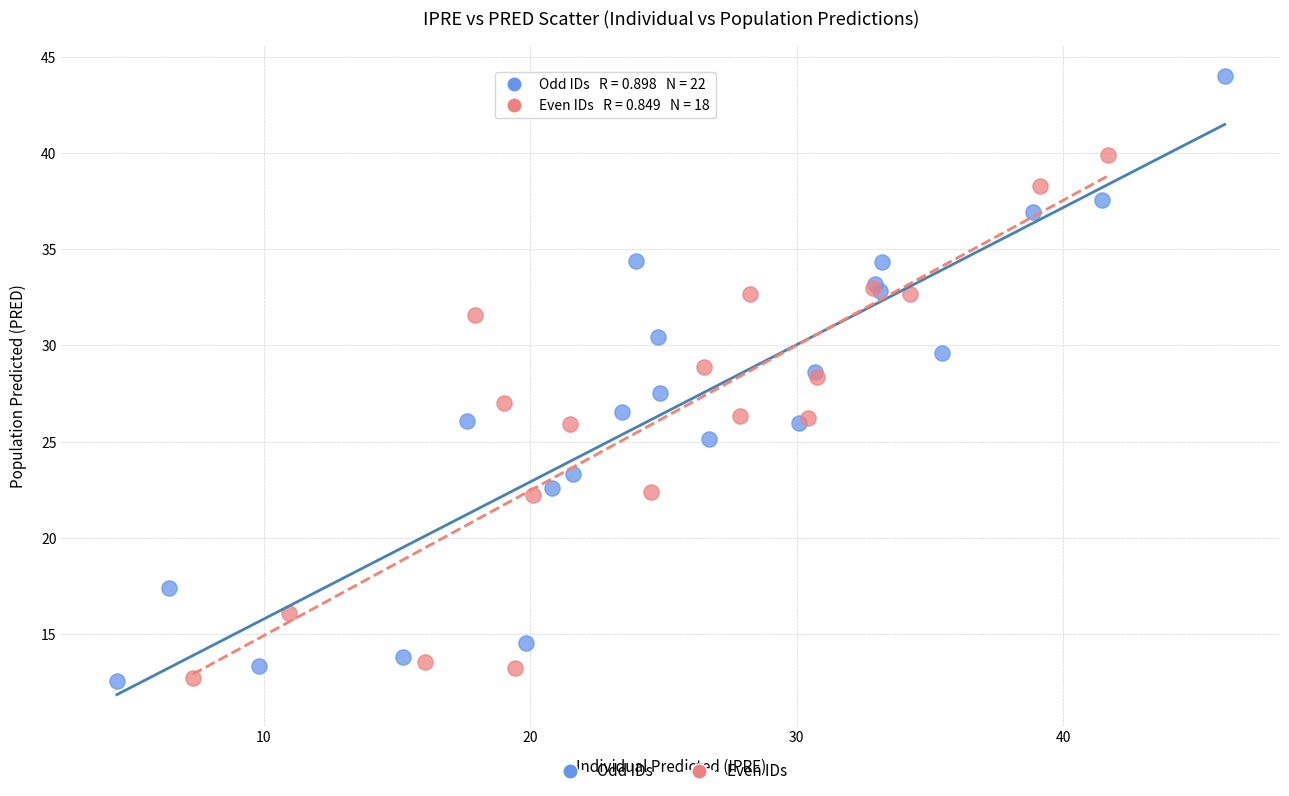

Which series contains the highest Y value?

Odd IDs